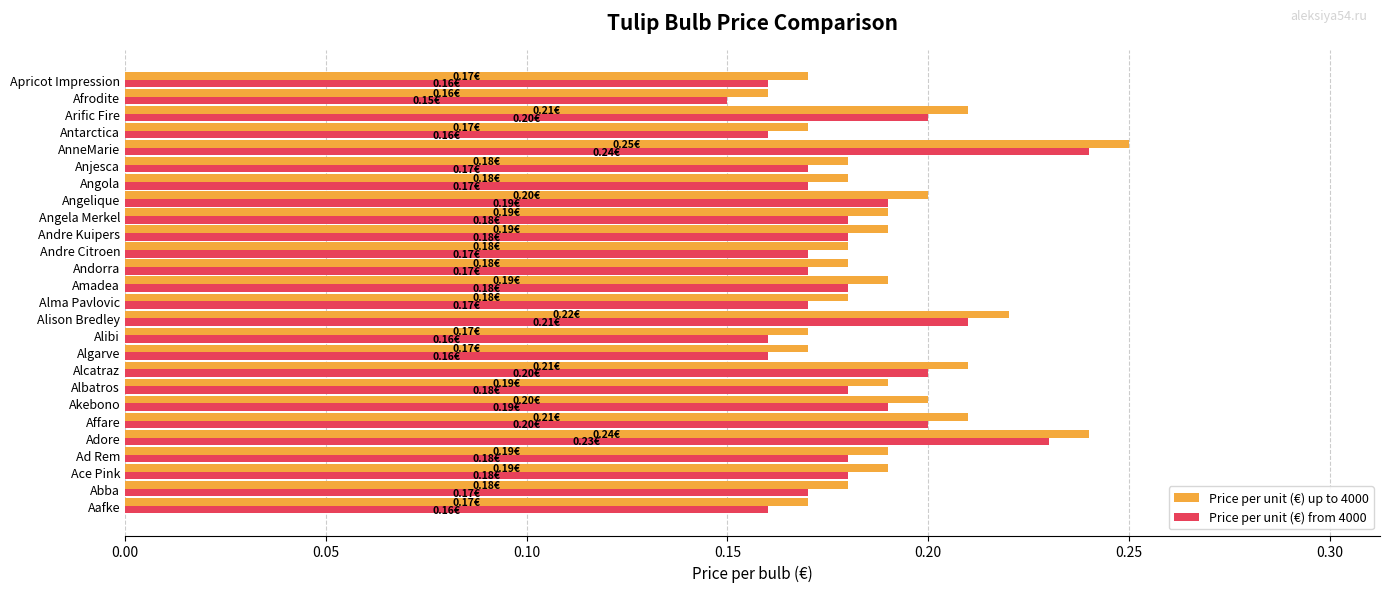

Which category has the highest value across all series?

AnneMarie